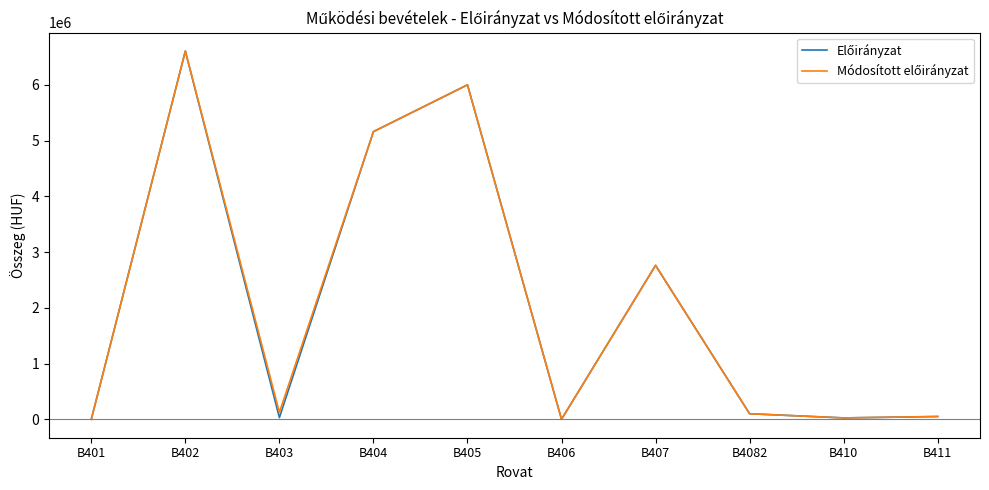

At which category is the sum across all series the highest?

B402